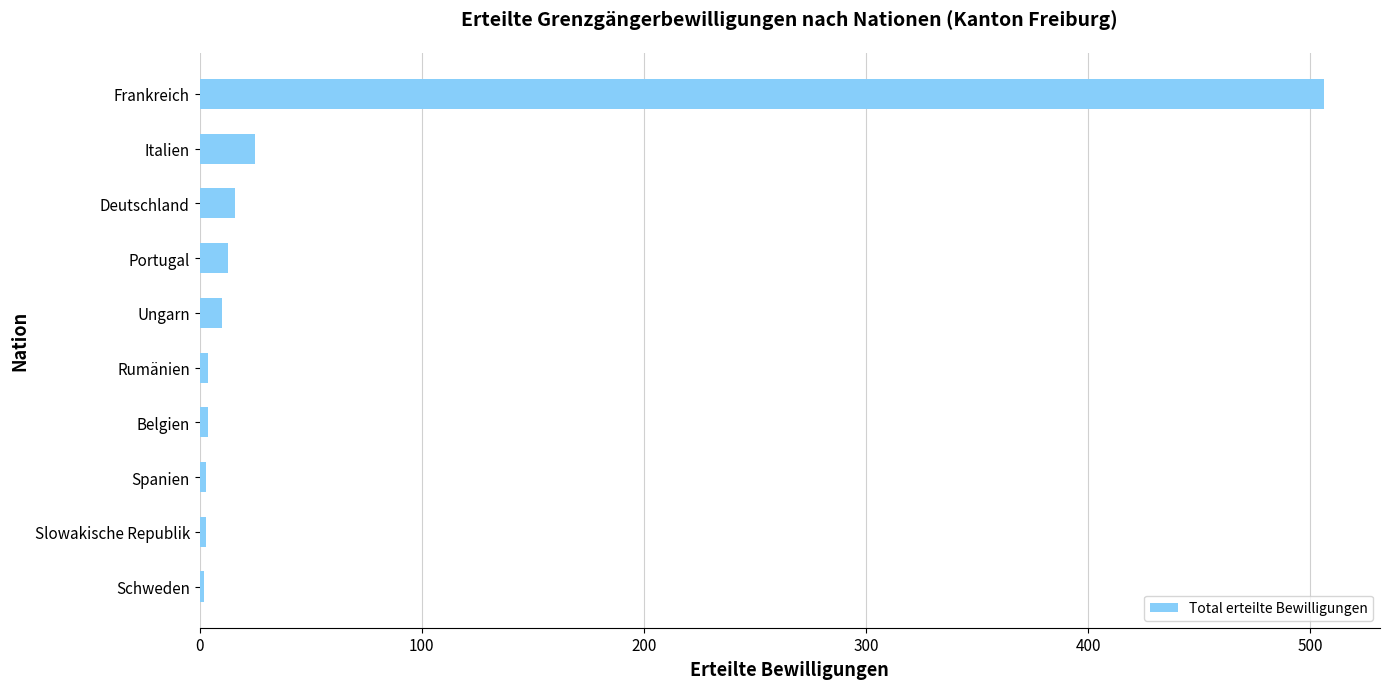

What is the difference between the maximum and minimum values?

504